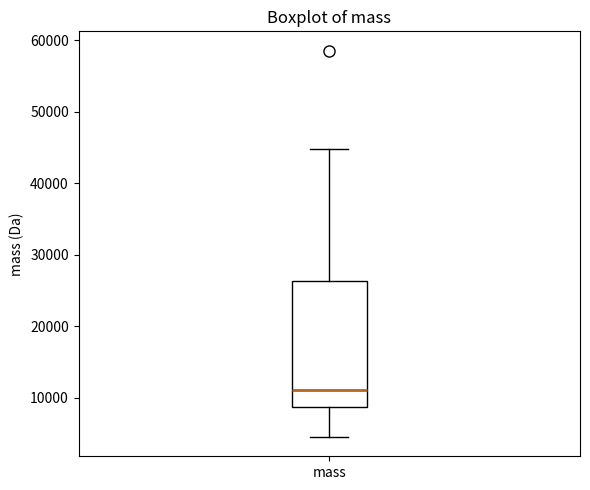

Read this box plot against the y-axis: the position of the median line, the range covered by the box, and the ends of both whiskers. The values are not printed on the chart, so give them approximately, as read against the axis.

median 11000, box 9000 to 26000, whiskers 5000 to 45000